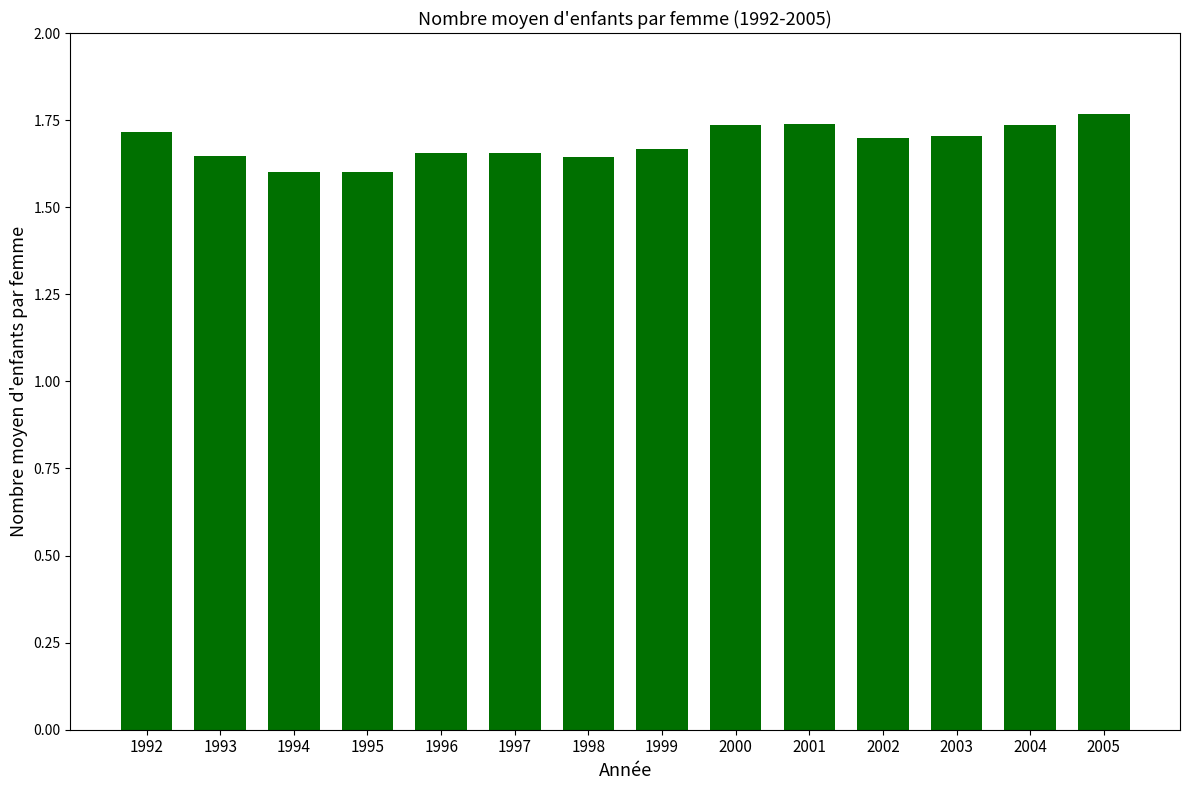

How many values are between 1 and 2?

14